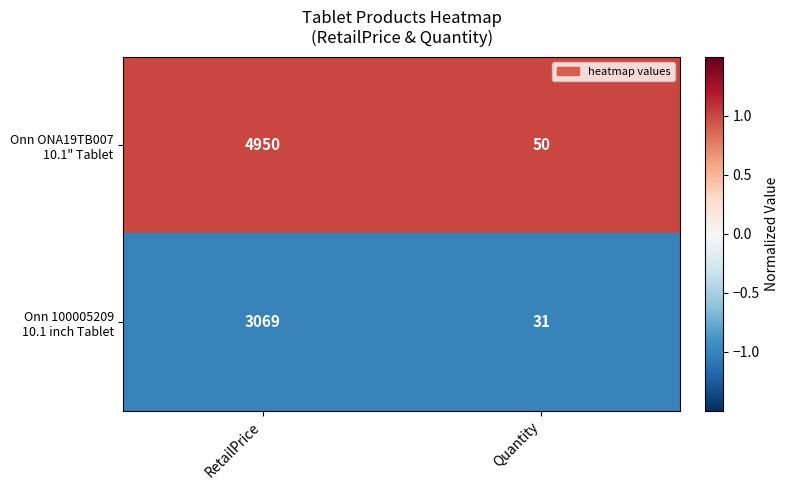

Which category has the highest value across all series?

RetailPrice